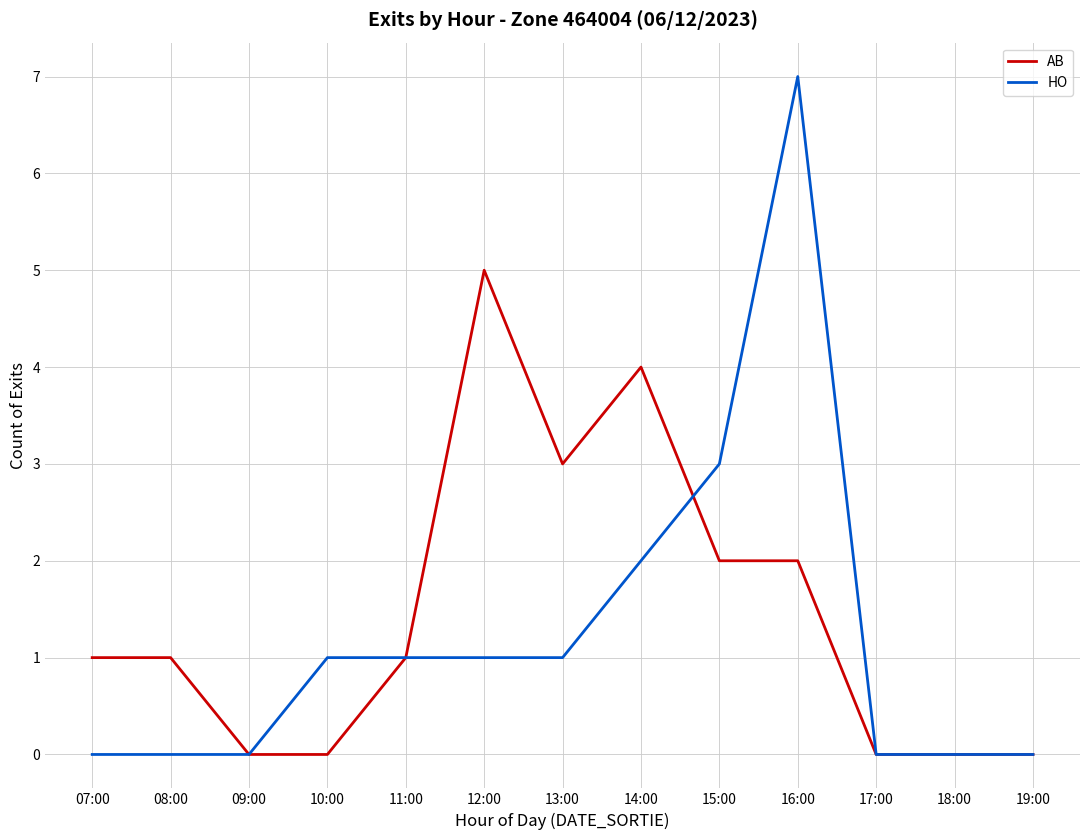

Reading left to right, transcribe all the data shown in this chart.

AB: 1	1	0	0	1	5	3	4	2	2	0	0	0
HO: 0	0	0	1	1	1	1	2	3	7	0	0	0